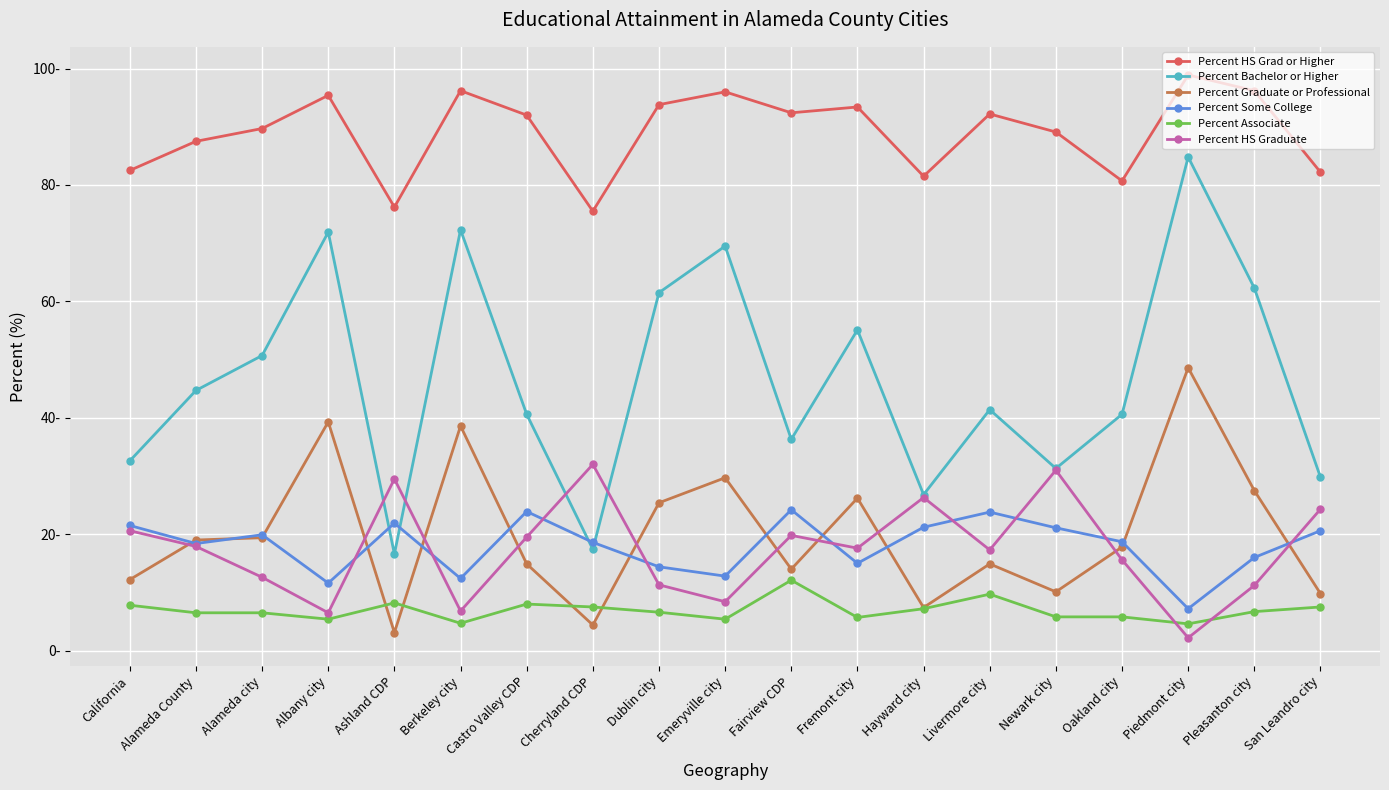

Which series ends up on top after the final intersection of Percent Bachelor or Higher and Percent Some College?

Percent Bachelor or Higher